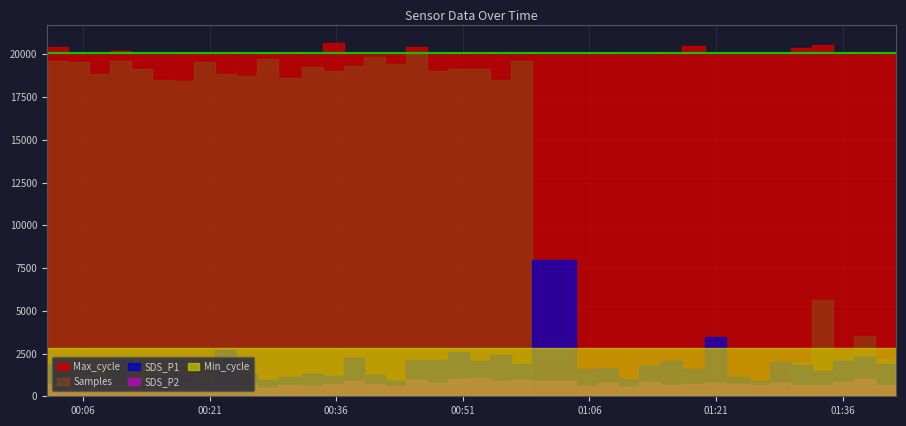

At which category is the sum across all series the highest?

2023/05/26 00:46:47